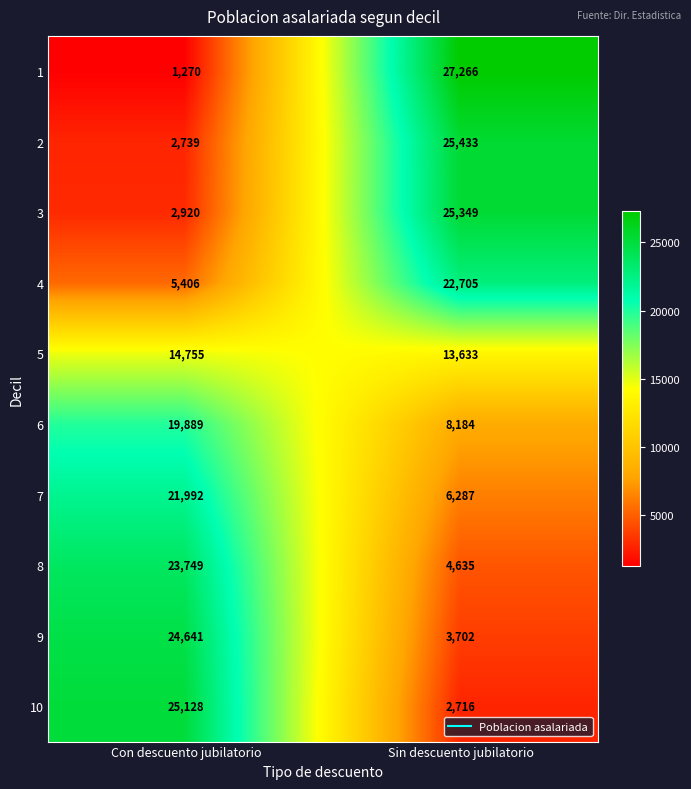

At how many categories does at least one series exceed 4034?

2